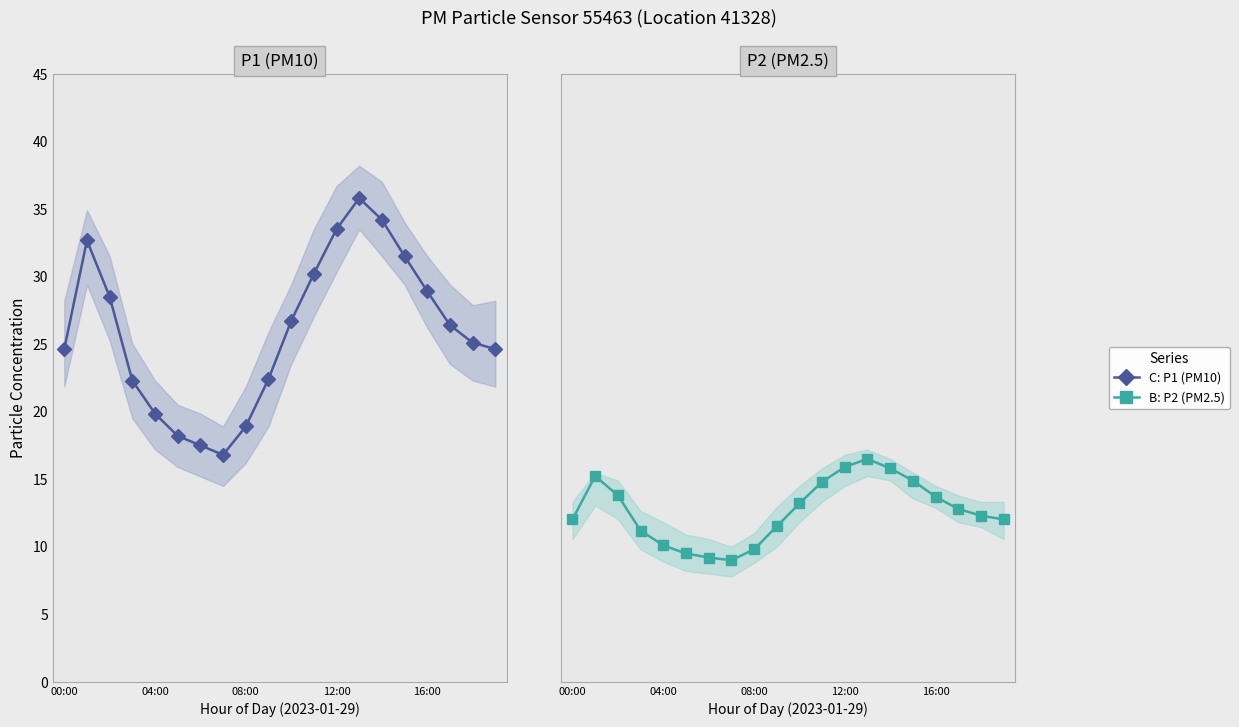

What is the total value across all series at 6?

26.7